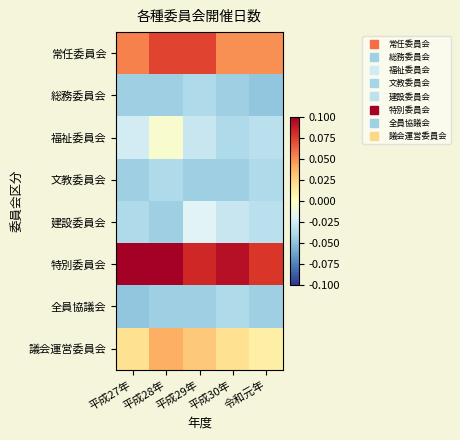

At which category is the sum across all series the highest?

平成28年